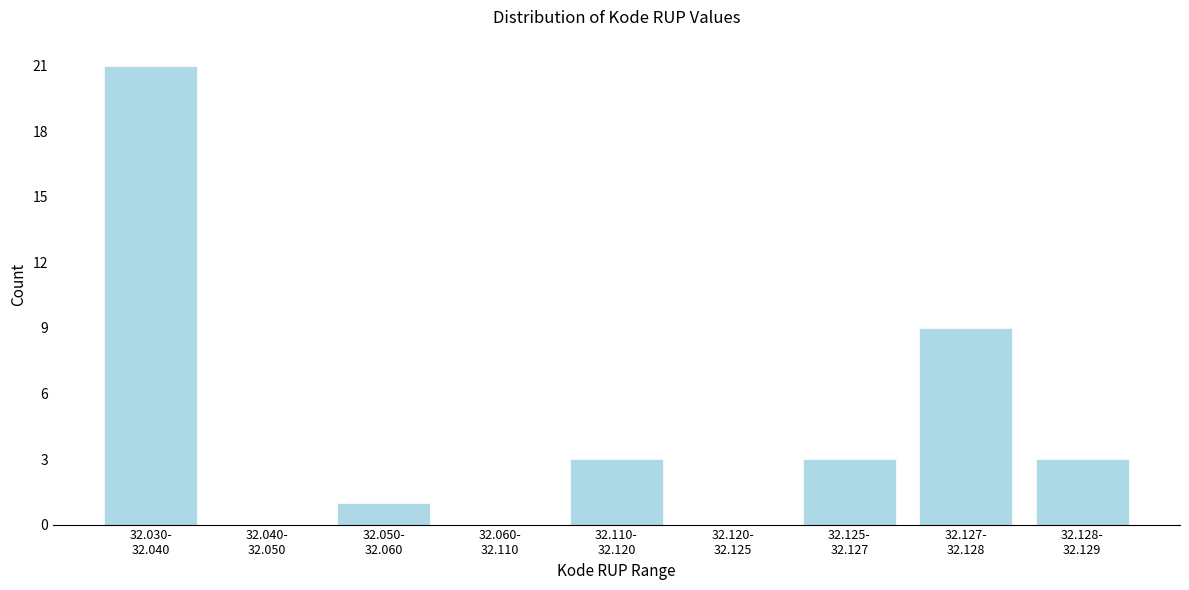

What is the sum of all values?

40